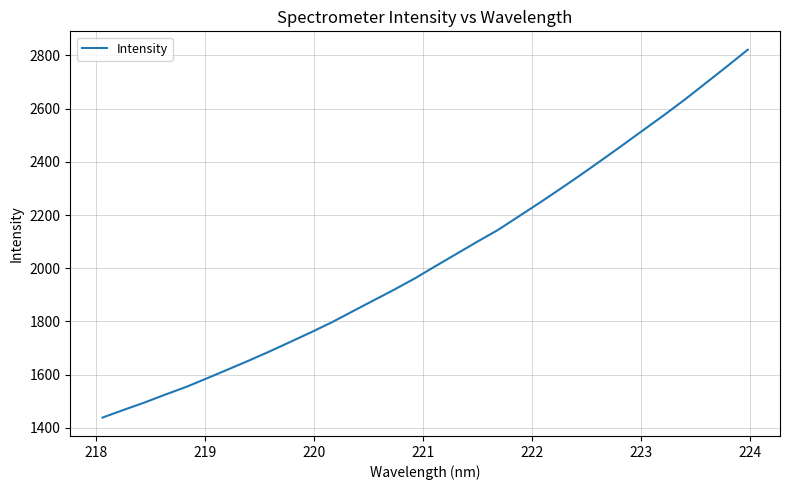

What is the difference between the maximum and minimum values?

1383.0